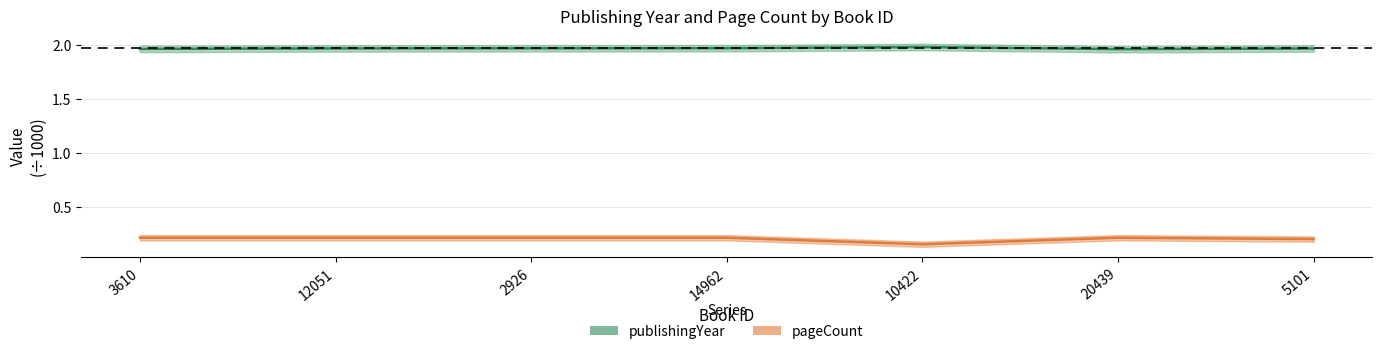

The pageCount series shows 0.3 at 3610. True or false?

False